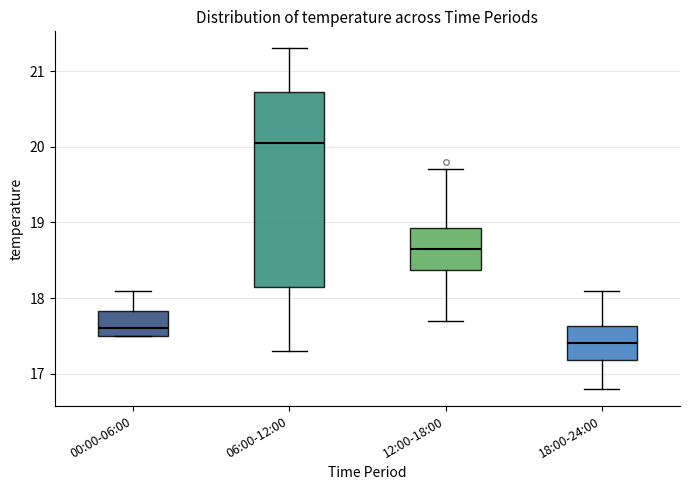

Reading left to right, read every box against the y-axis: the position of its median line, the range the box covers, and the ends of its whiskers. The values are not printed on the chart, so give them approximately, as read against the axis.

00:00-06:00: median 17.6, box 17.5 to 17.8, whiskers 17.5 to 18.1
06:00-12:00: median 20.1, box 18.2 to 20.7, whiskers 17.3 to 21.3
12:00-18:00: median 18.7, box 18.4 to 18.9, whiskers 17.7 to 19.7
18:00-24:00: median 17.4, box 17.2 to 17.6, whiskers 16.8 to 18.1